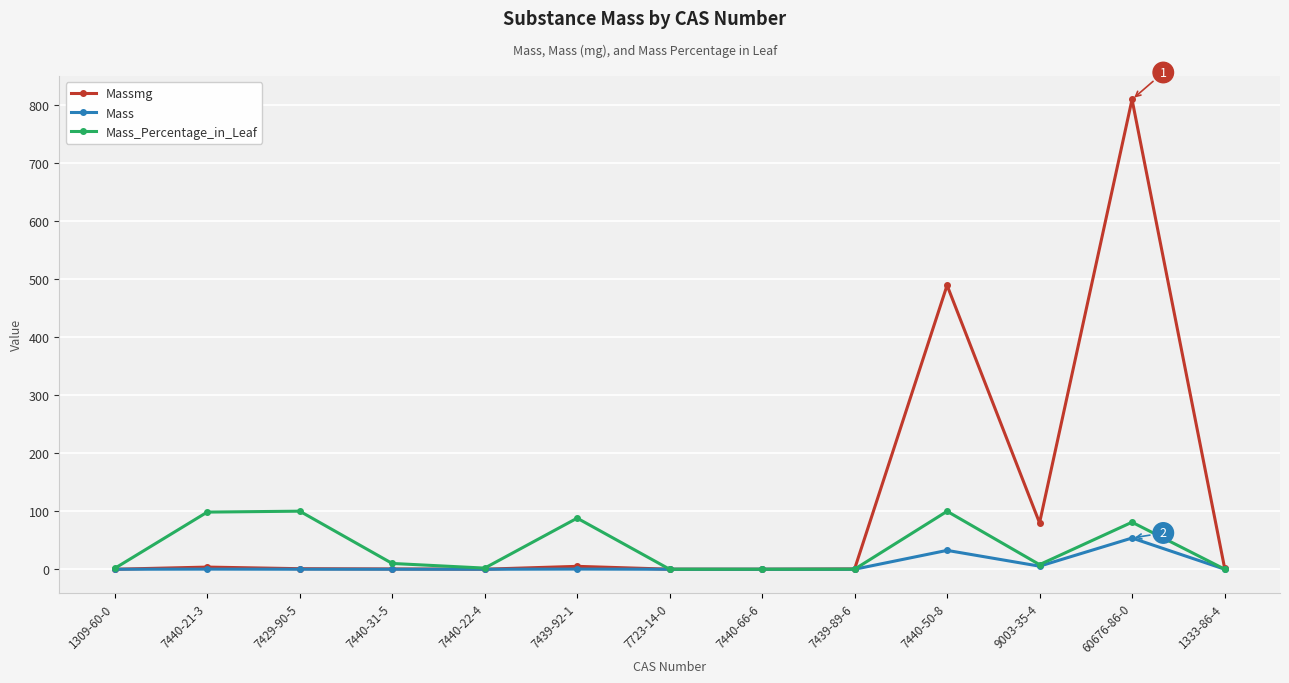

The value of Mass_Percentage_in_Leaf at 7429-90-5 is 30.1. True or false?

False